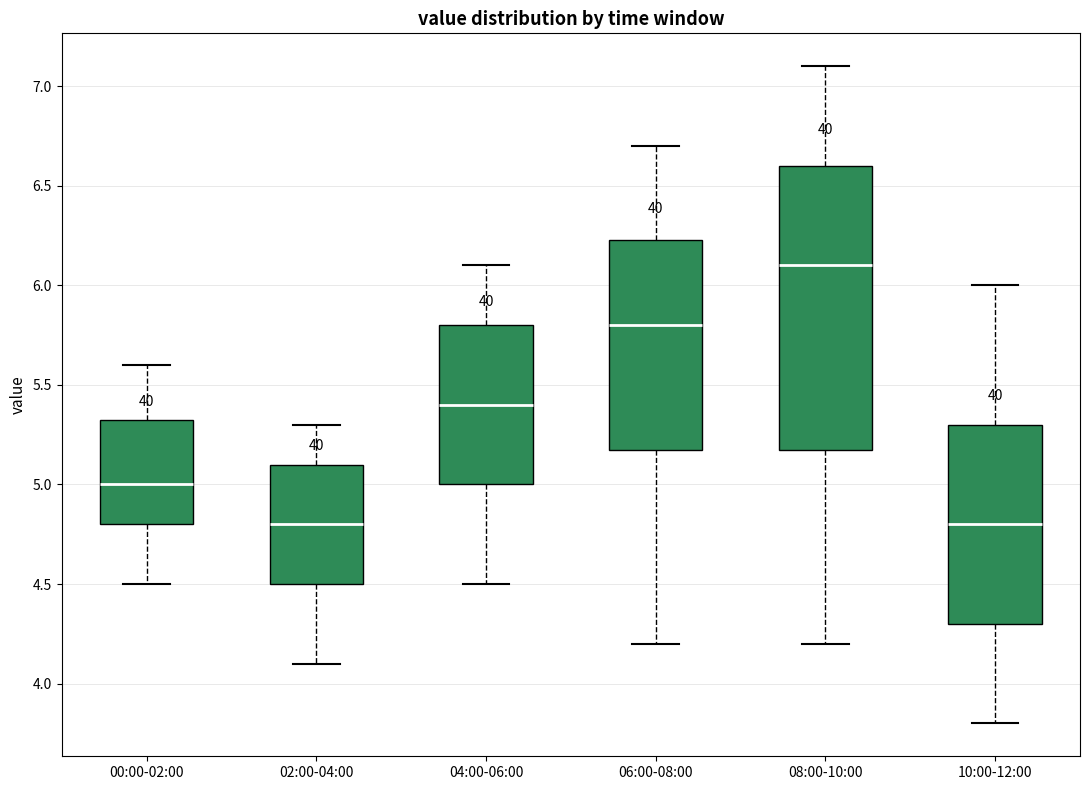

Which box is the tallest, from its lower edge to its upper edge?

08:00-10:00